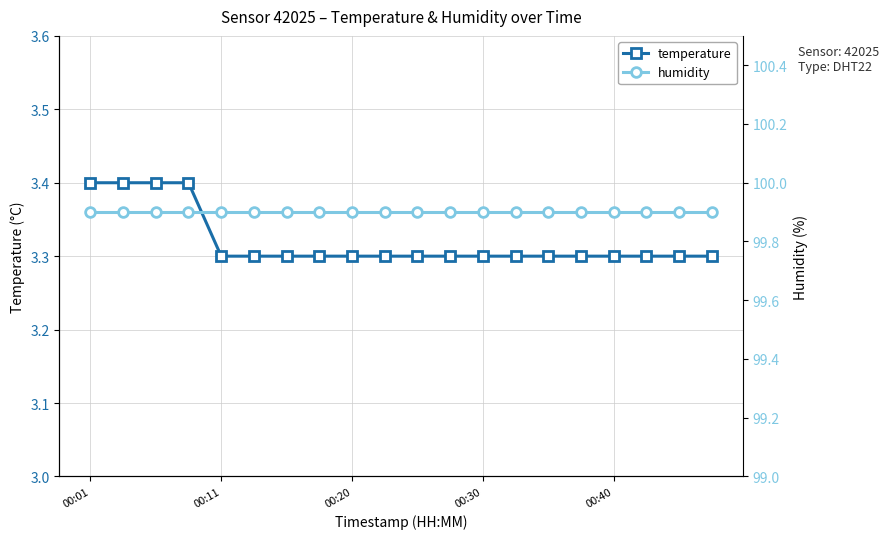

The humidity series shows 50.7 at 18. True or false?

False